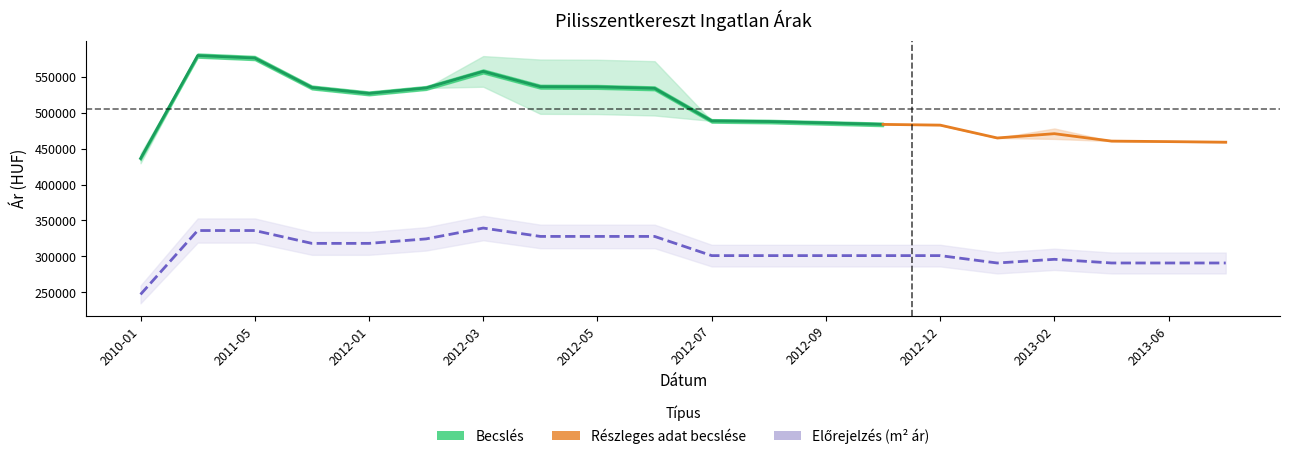

True or false: Szórás alsó határ and Szórás felső határ cross at least once.

False